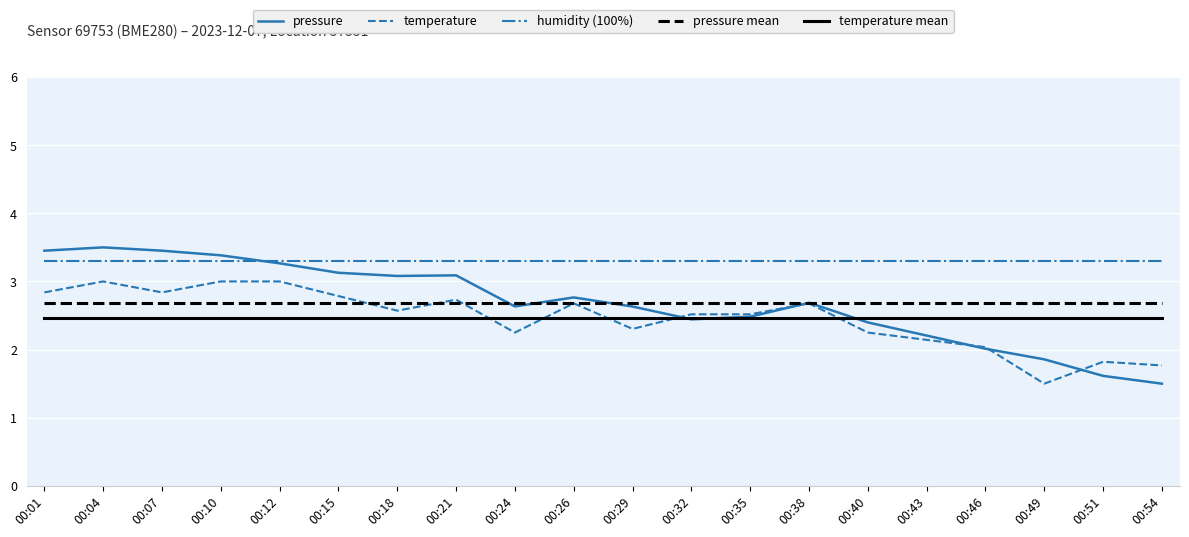

What is the lowest value of the temperature series?

1.5